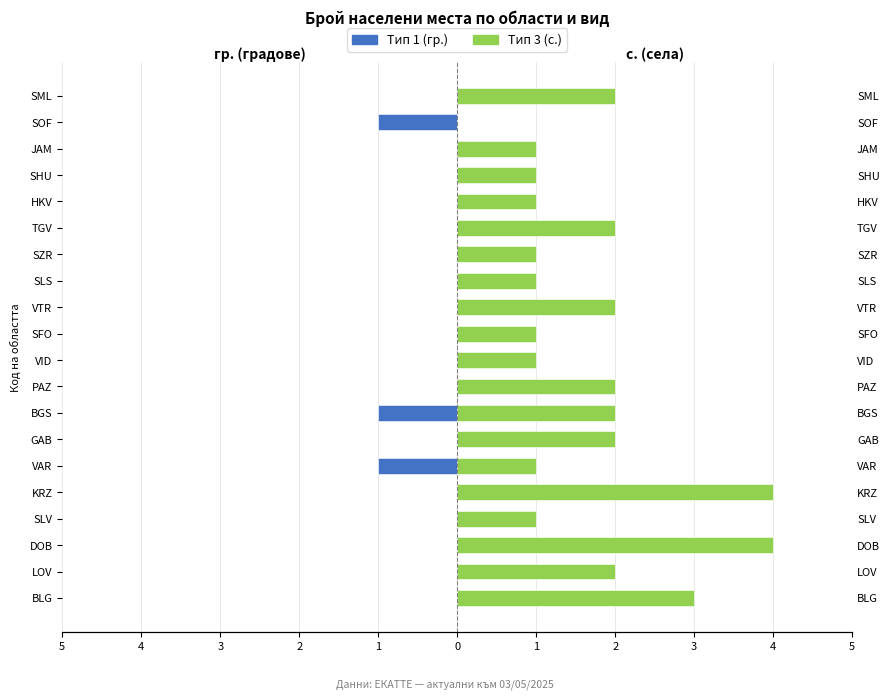

Are the bars horizontal?

Yes